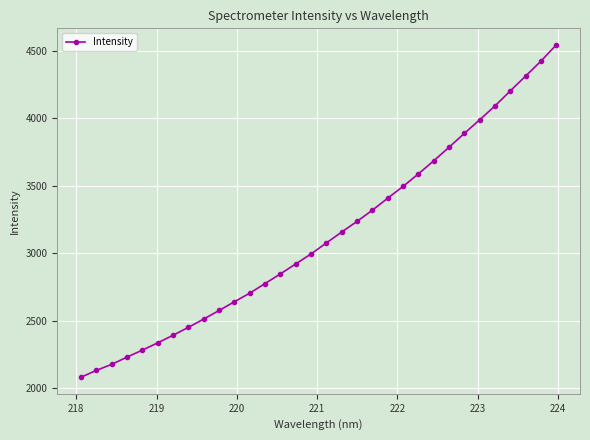

Is this an area chart (filled region under the line)?

No